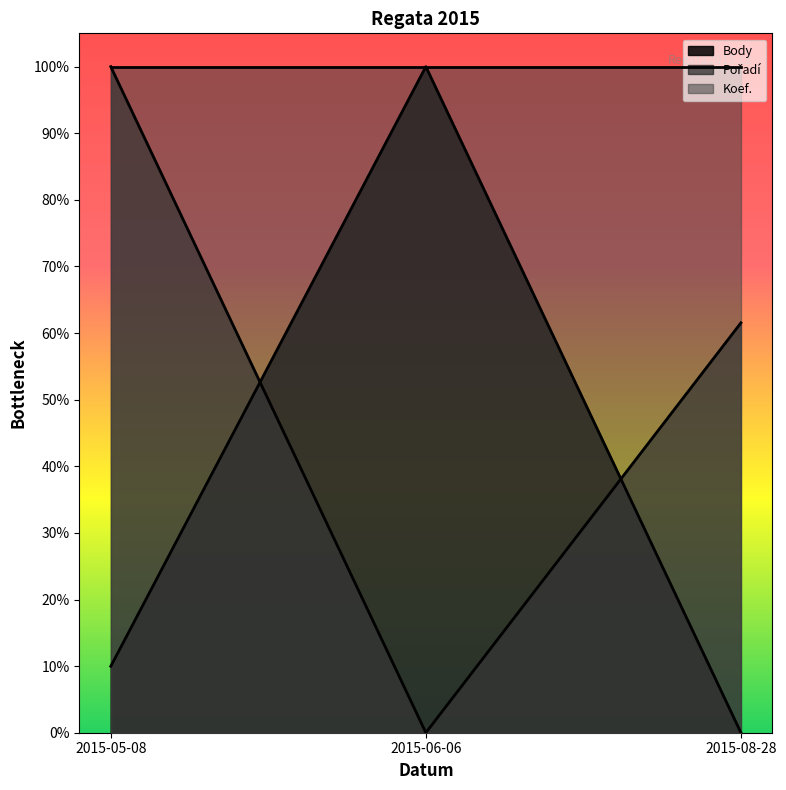

Which has a higher value, 2015-08-28 or 2015-06-06?

2015-06-06